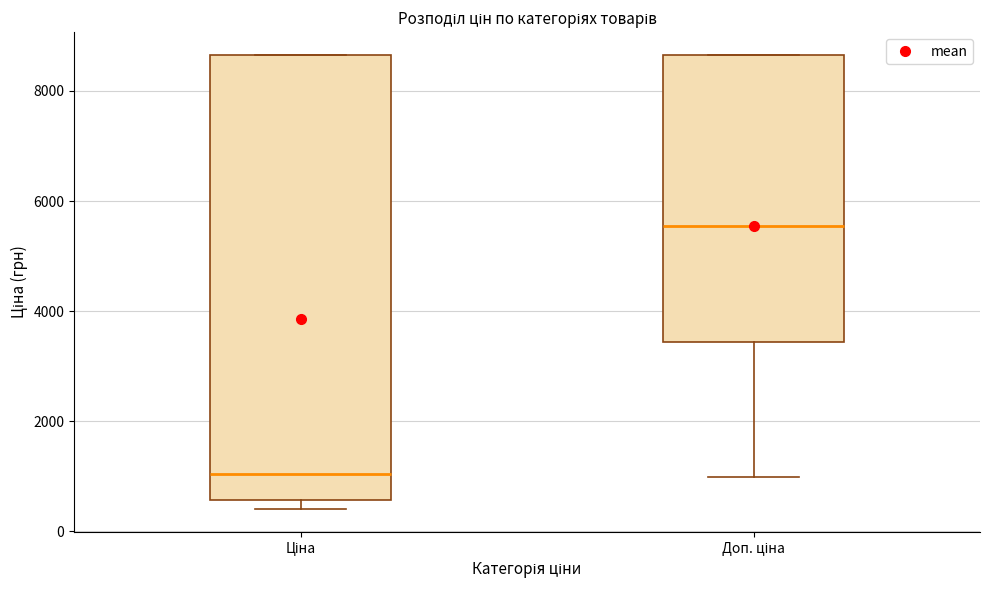

Reading left to right, transcribe this box plot: for each box, give where its median line is, the range the box spans, and where its two whiskers end, as read against the y-axis. The values are not printed on the chart, so give them approximately, as read against the axis.

Ціна: median 1000, box 600 to 8600, whiskers 400 to 8600
Доп. ціна: median 5600, box 3400 to 8600, whiskers 1000 to 8600